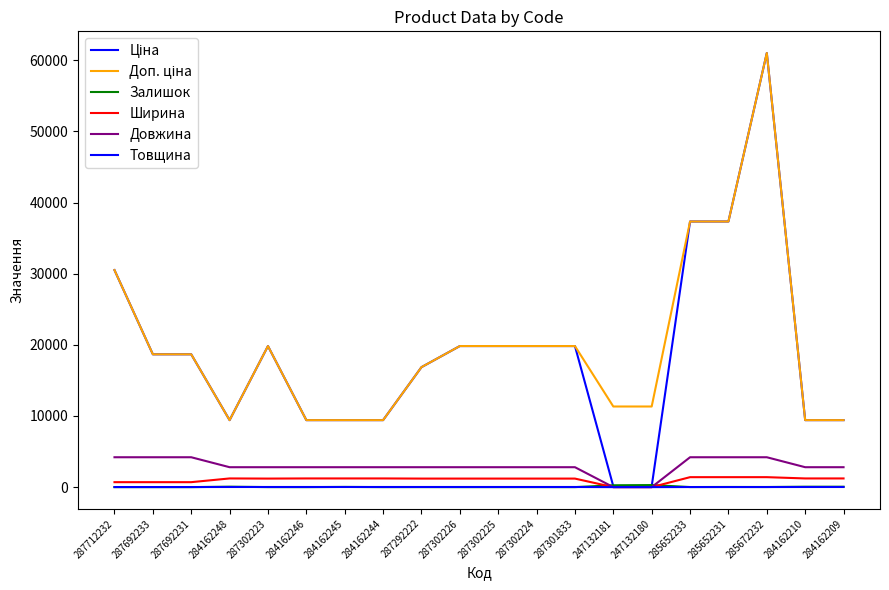

Which has a higher value, 287301833 or 284162246?

287301833